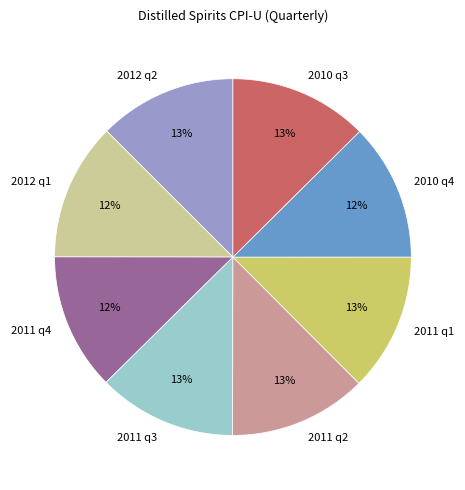

Approximately how many times larger is the value at 2010 q3 compared to 2011 q1?

1.0